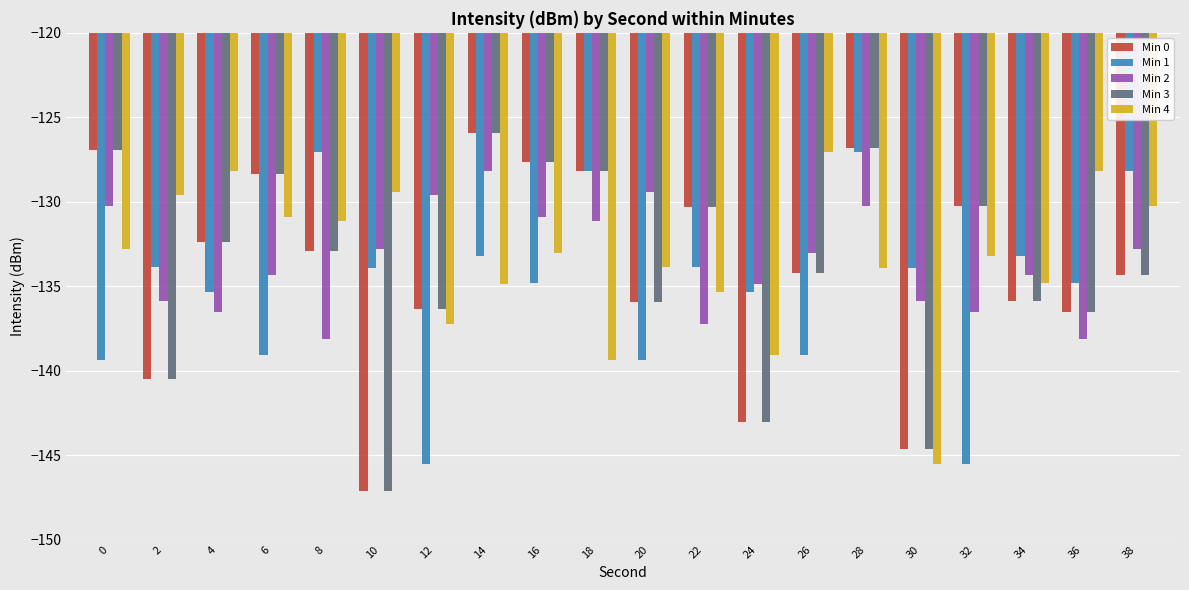

The Min 0 series shows -81.7 at 24. True or false?

False